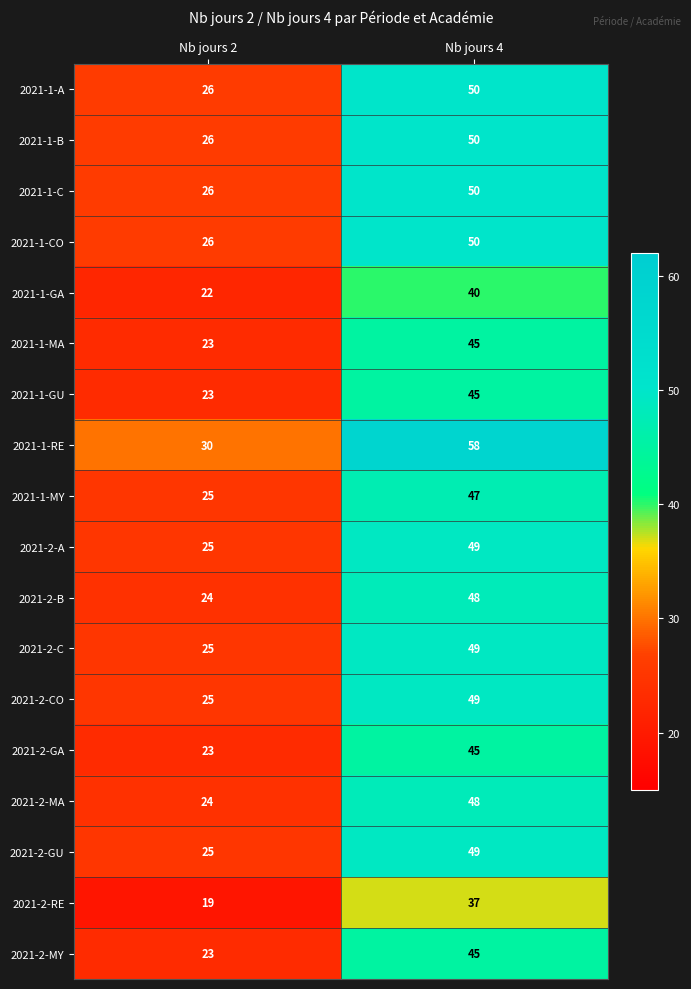

Where is 2021-2-GA nearest to the value 34?

Nb jours 2